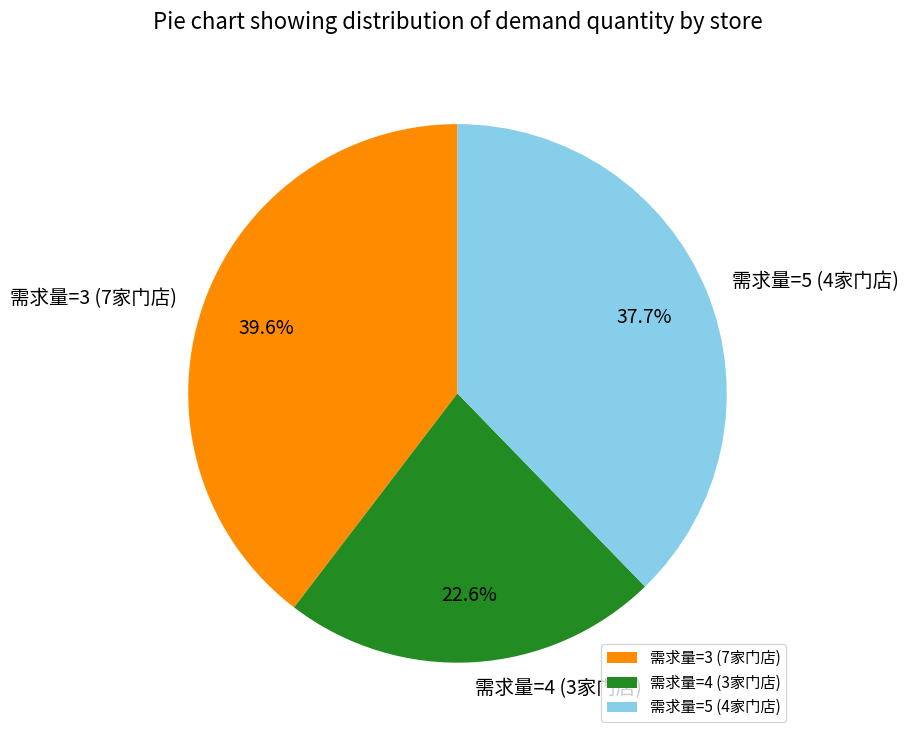

Count the number of slices in the pie.

3